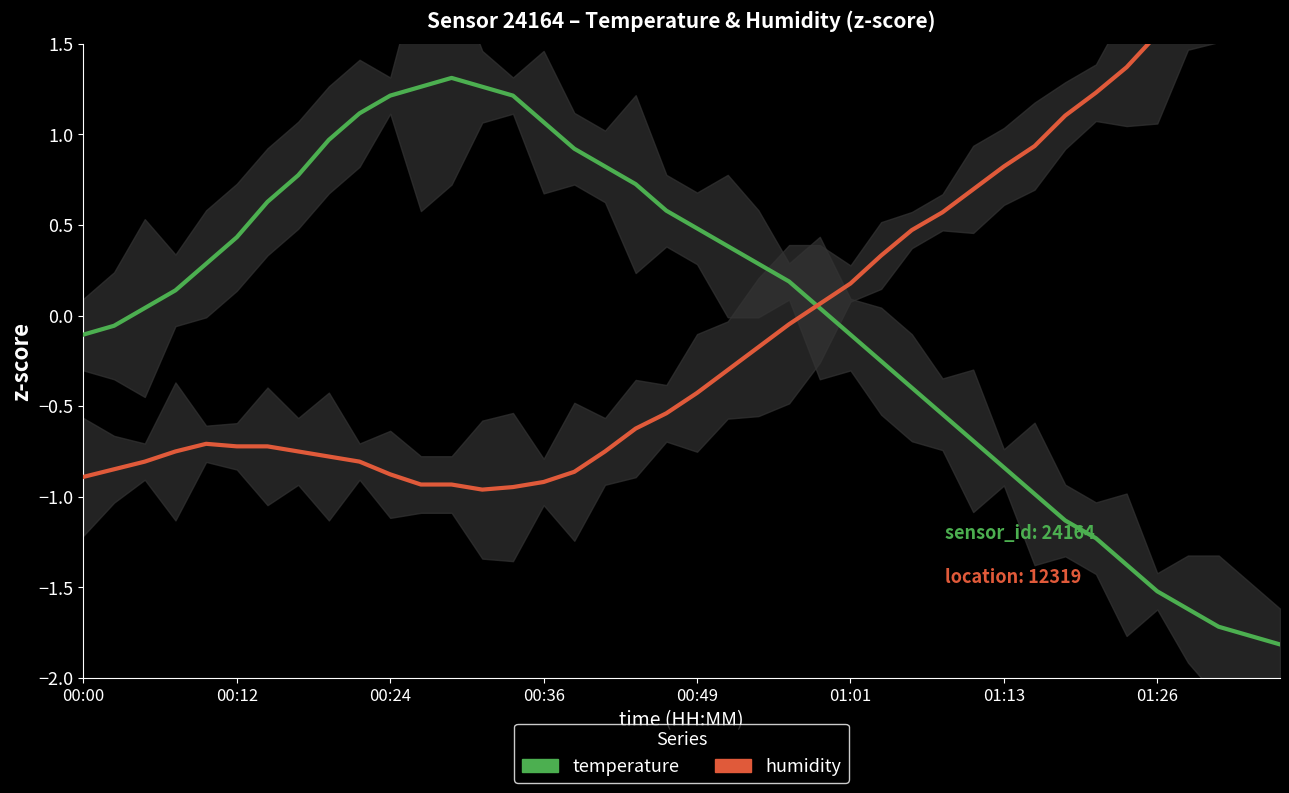

At which category does the chart reach its minimum across all series?

39